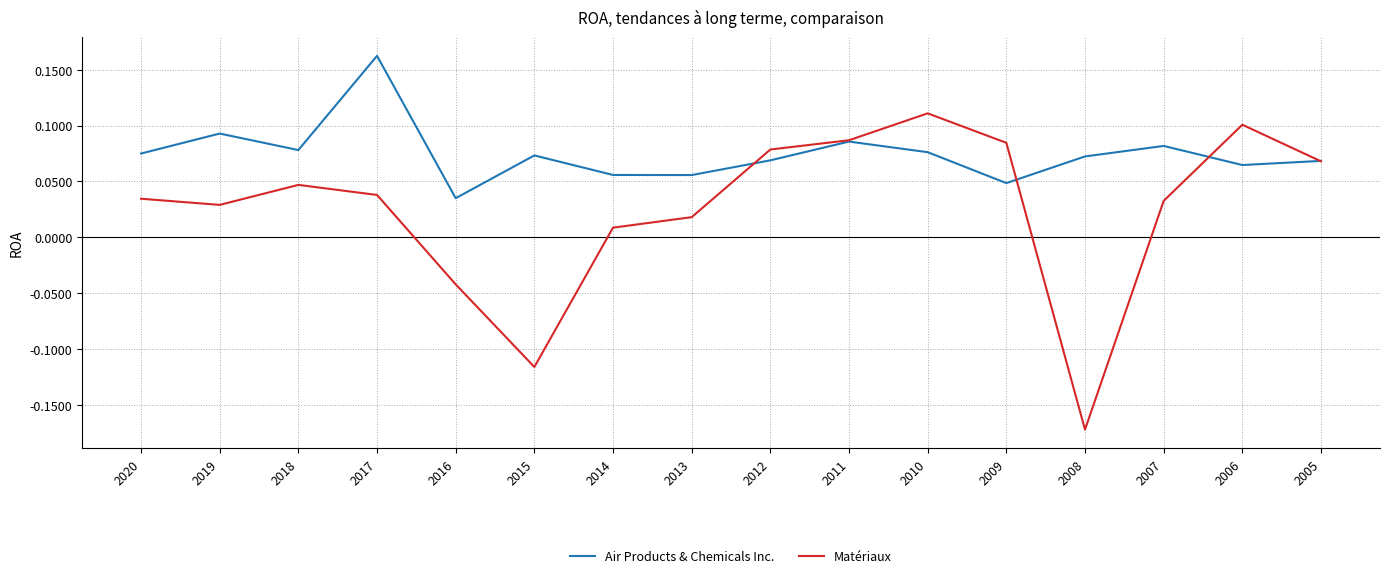

Which category has the highest value in the Air Products & Chemicals Inc. series?

2017